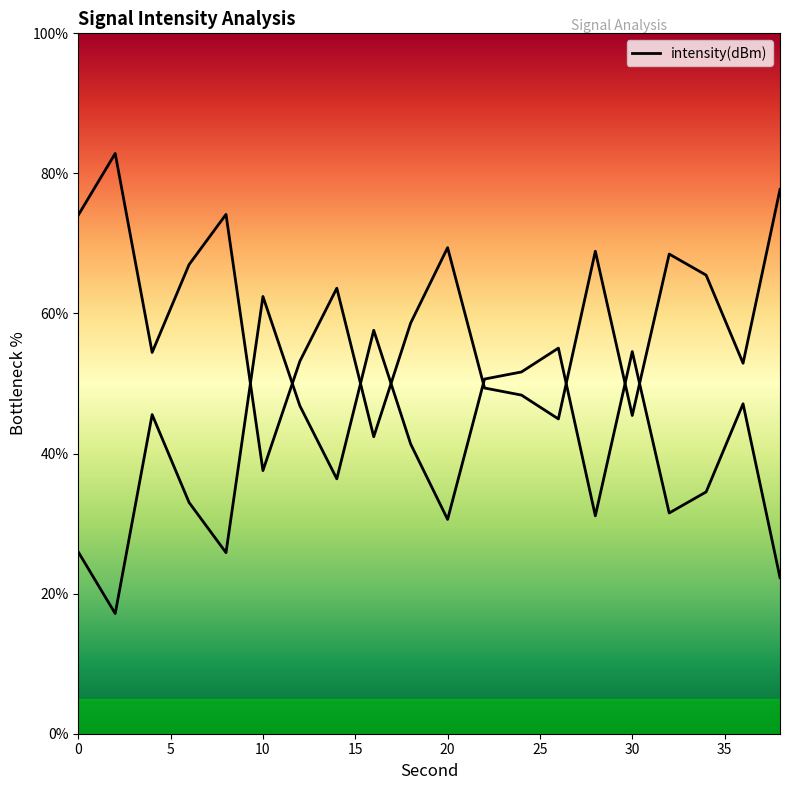

What is the value of the 16th point from the left?

54.6